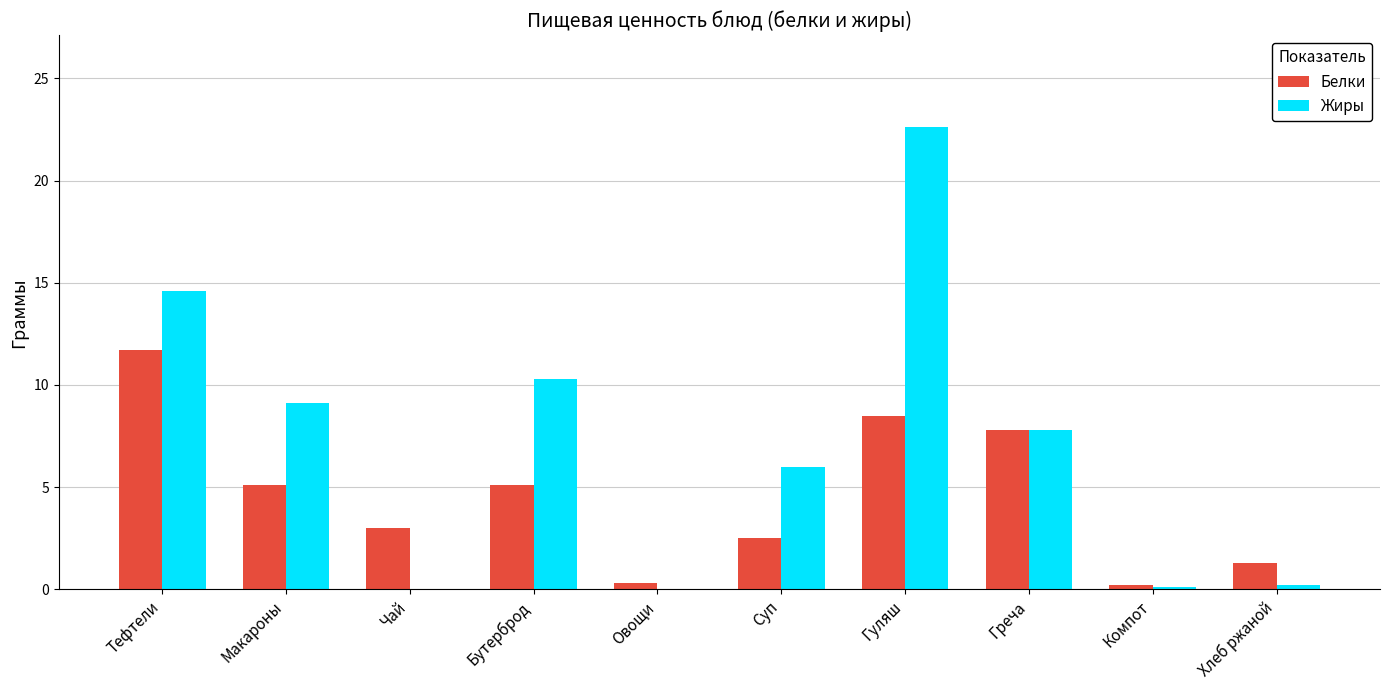

What value does the Белки series have at Компот?

0.2